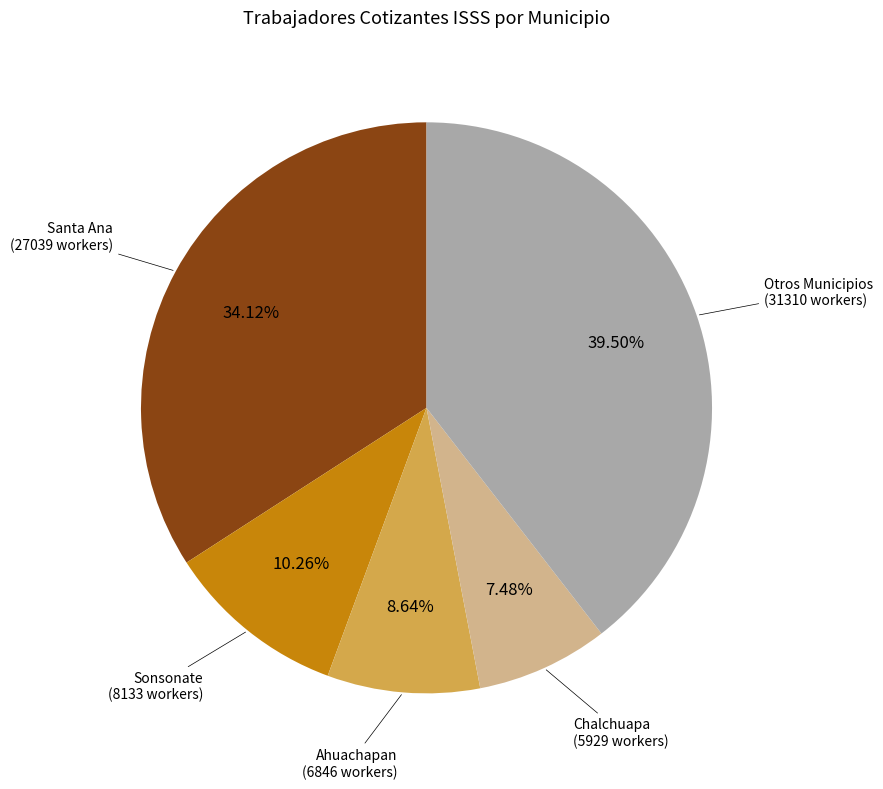

Which category has the biggest portion of the pie?

Otros Municipios